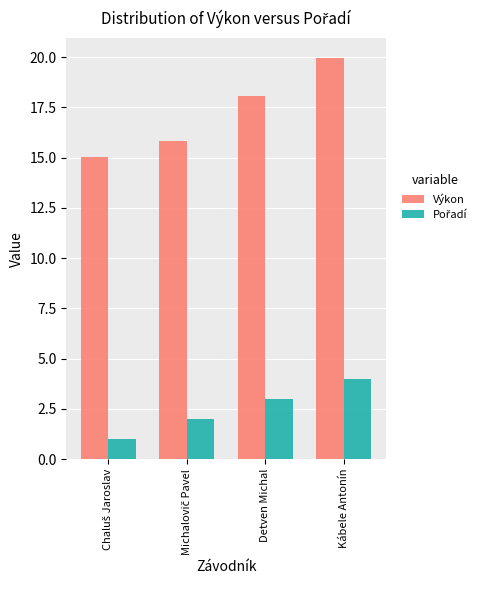

Which series has the widest spread of values?

Výkon